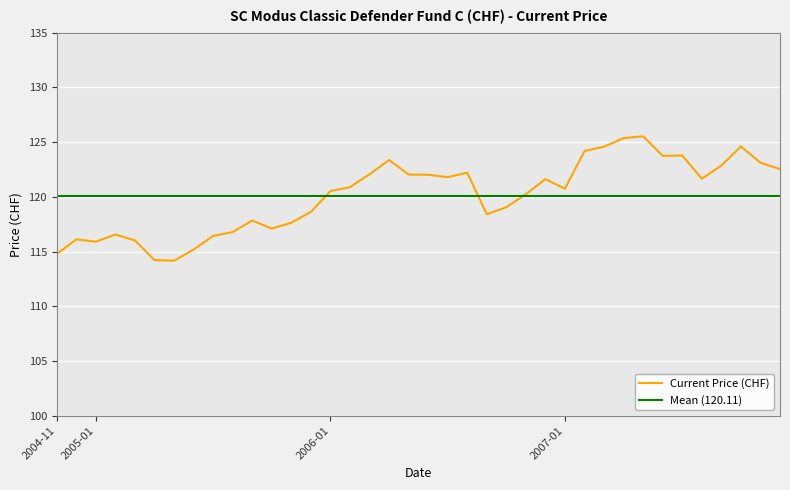

What is the difference between the maximum and second lowest values?

11.3